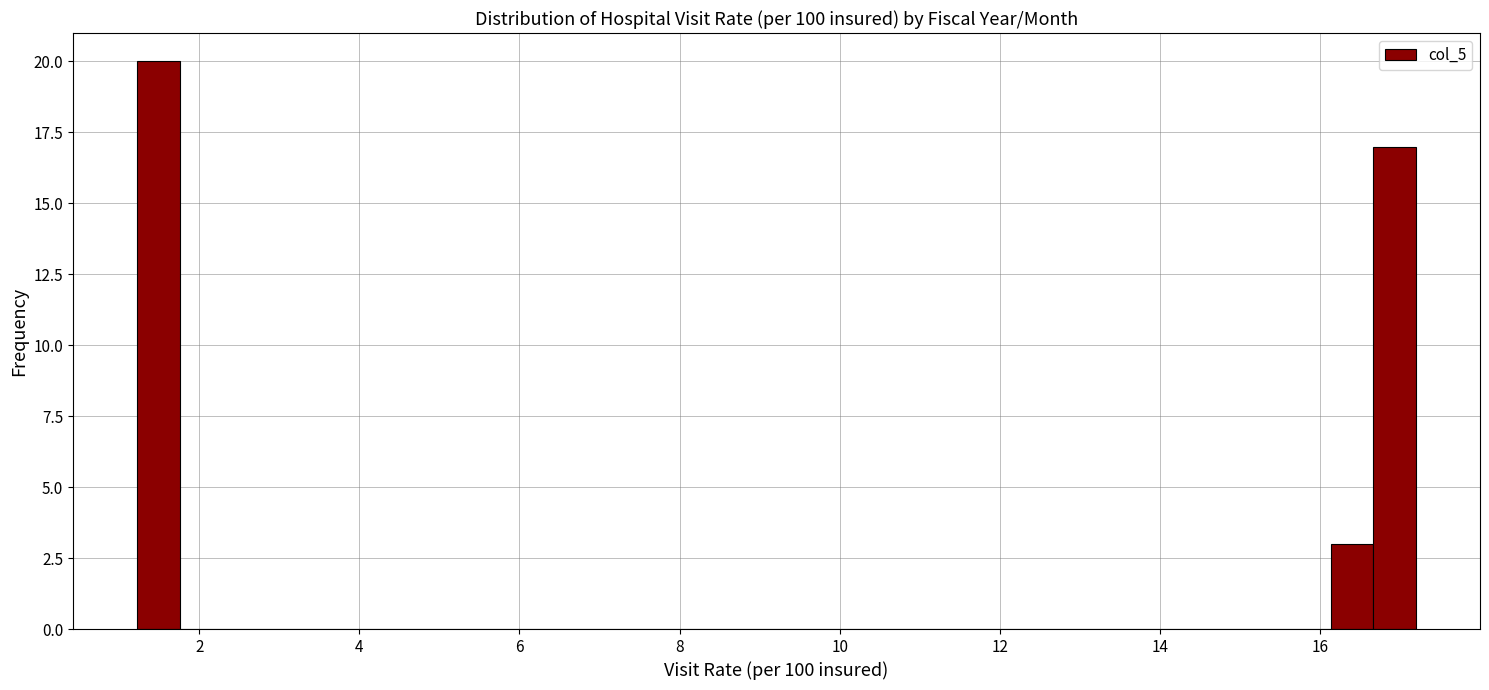

Read against the x-axis, roughly where is the centre of the tallest bar?

1.4